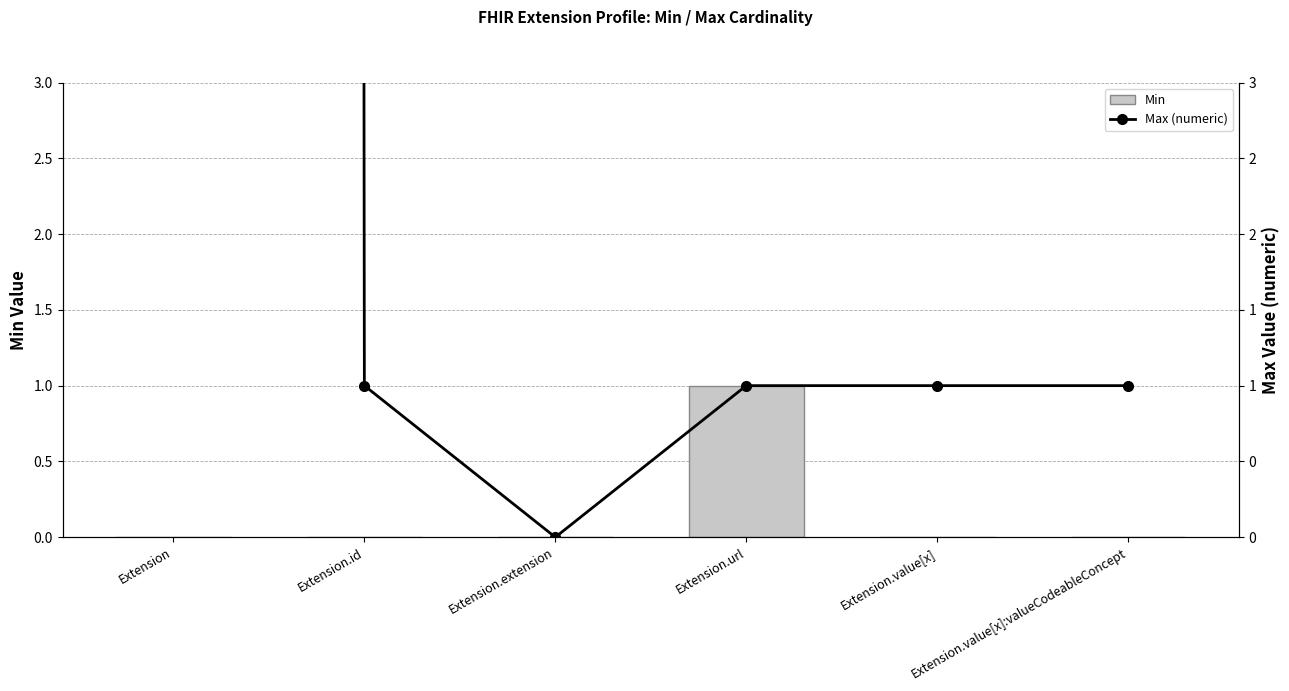

At Extension.value[x], list the series in order from largest to smallest.

Max (numeric), Min